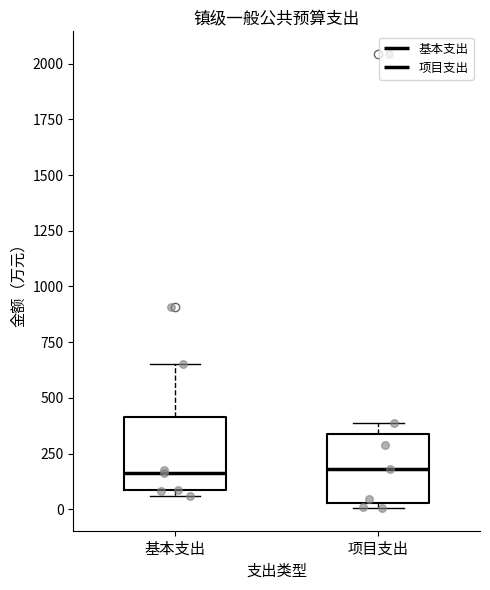

Where is the lower edge of the box for 基本支出 on the y-axis? The values are not printed on the chart, so give them approximately, as read against the axis.

100